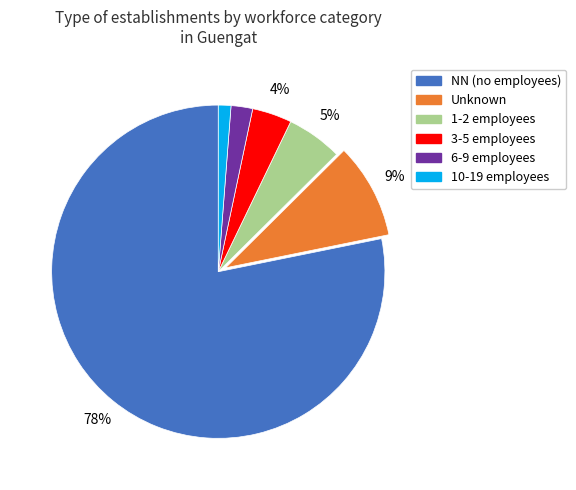

Is there any slice that represents more than half of the pie?

Yes